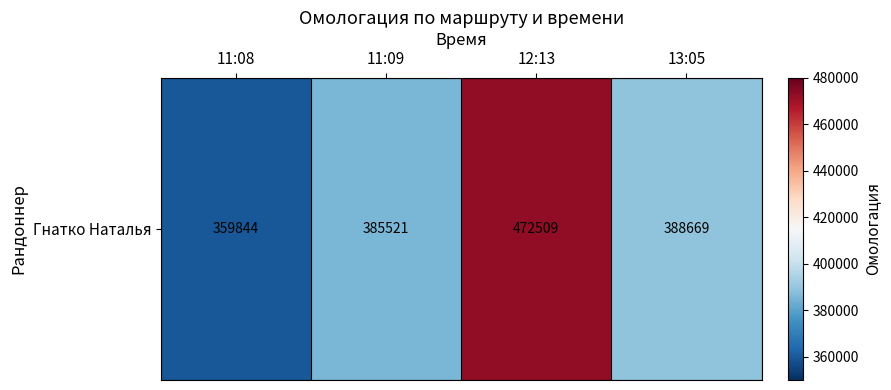

Which has a higher value, 11:09 or 13:05?

13:05